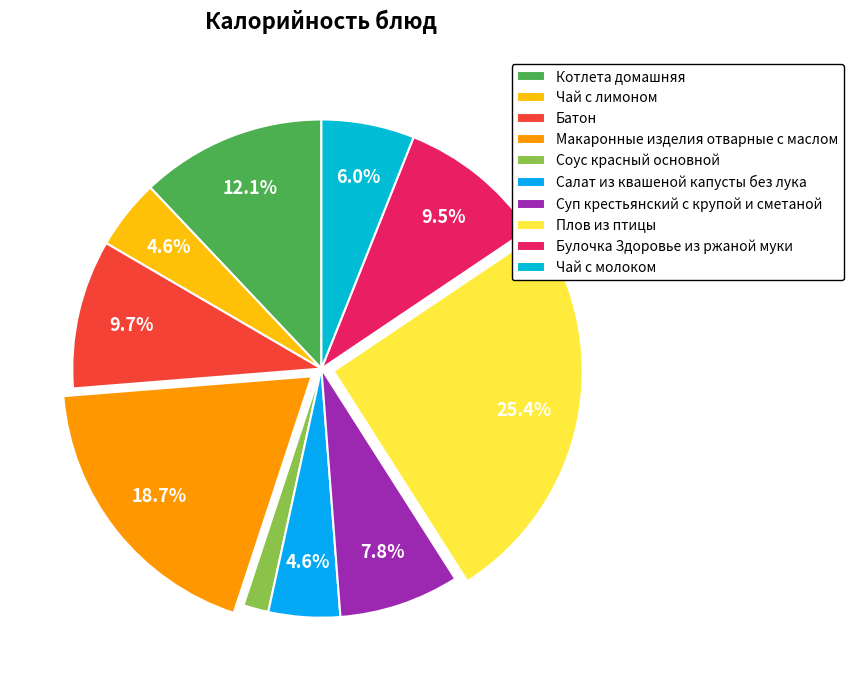

To the nearest percent, what is the difference between the Чай с молоком and Салат из квашеной капусты без лука slice percentages?

1%